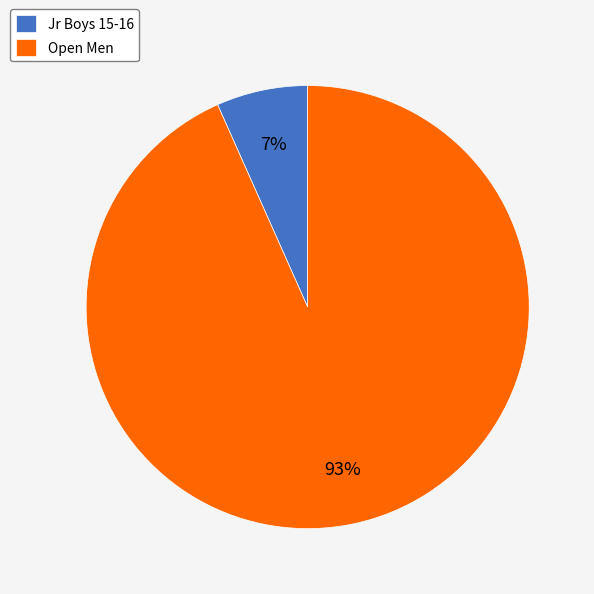

To the nearest percent, what is the combined percentage of Open Men and Jr Boys 15-16?

100%